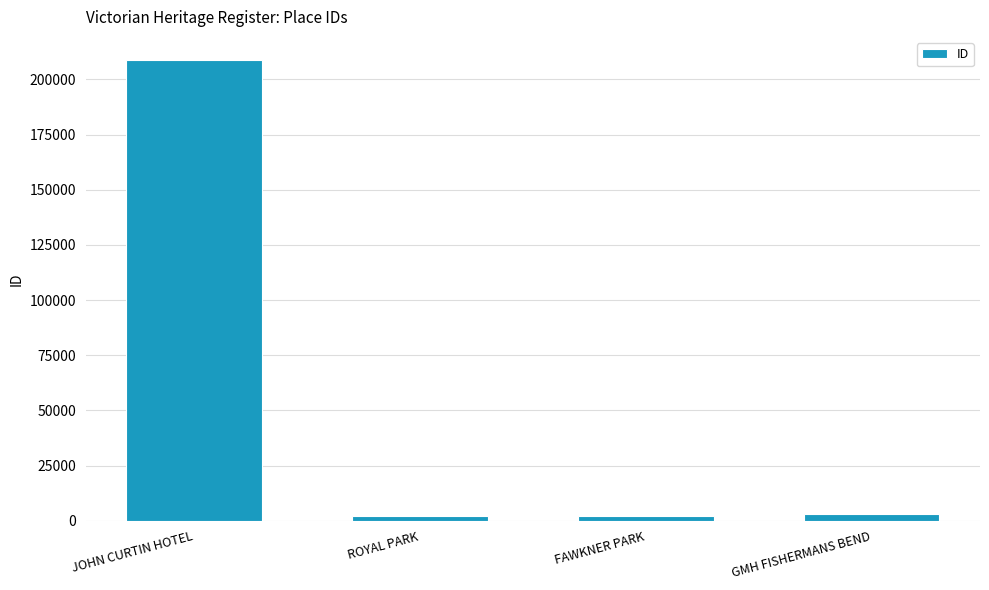

Which category has the highest value across all series?

JOHN CURTIN HOTEL